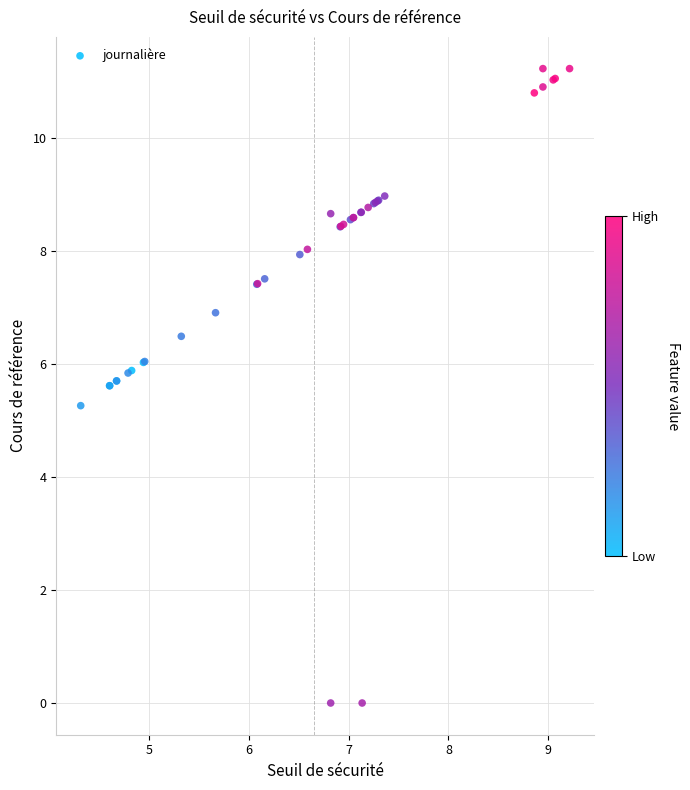

What Y value in the scatter plot is closest to 5?

5.3